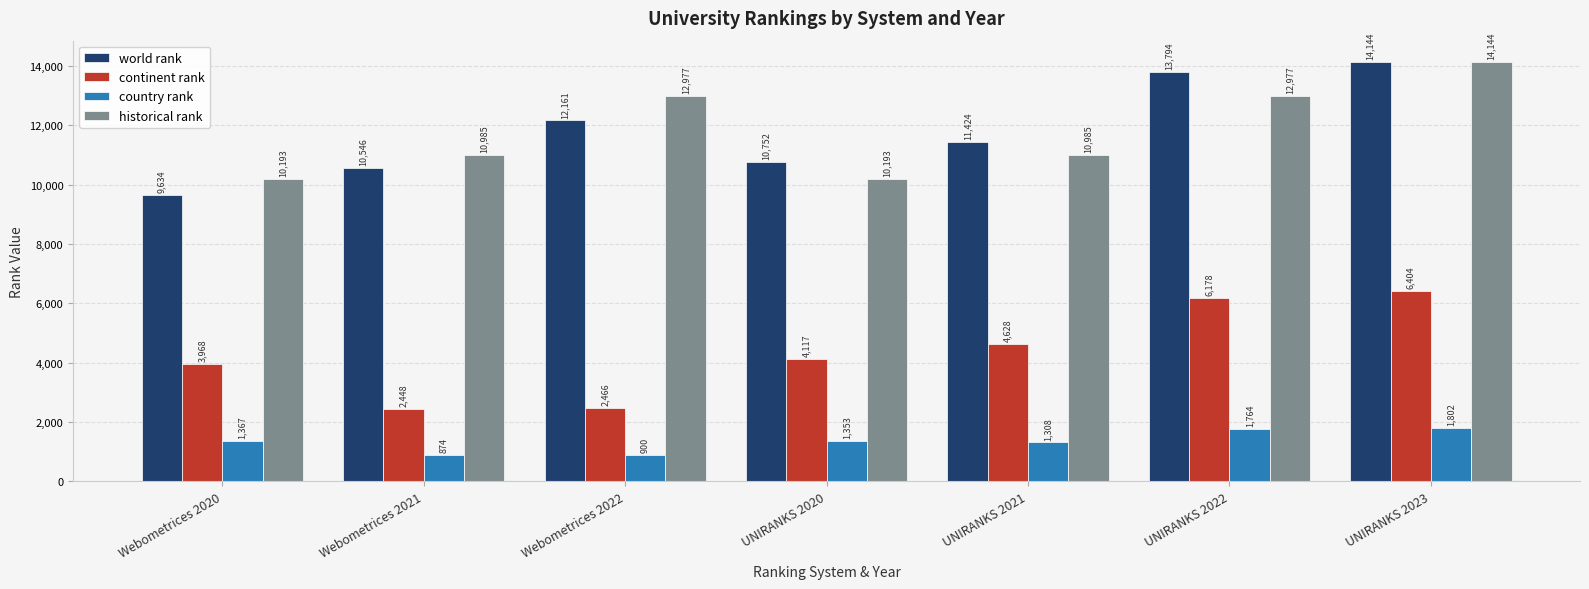

How many categories are shown in the chart?

7